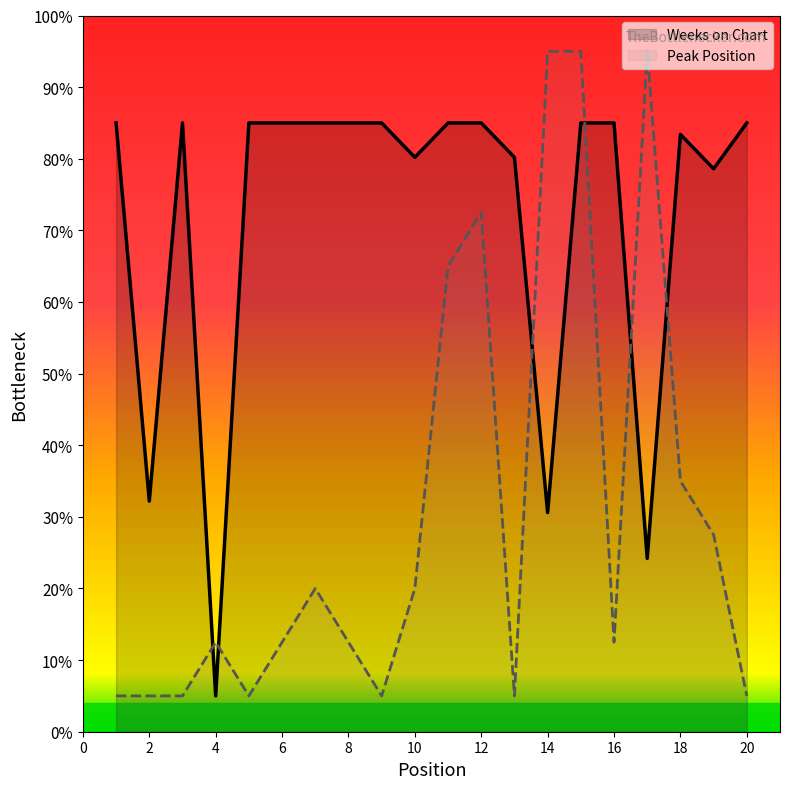

List the series in order of their peak value, lowest first.

Weeks on Chart, Peak Position